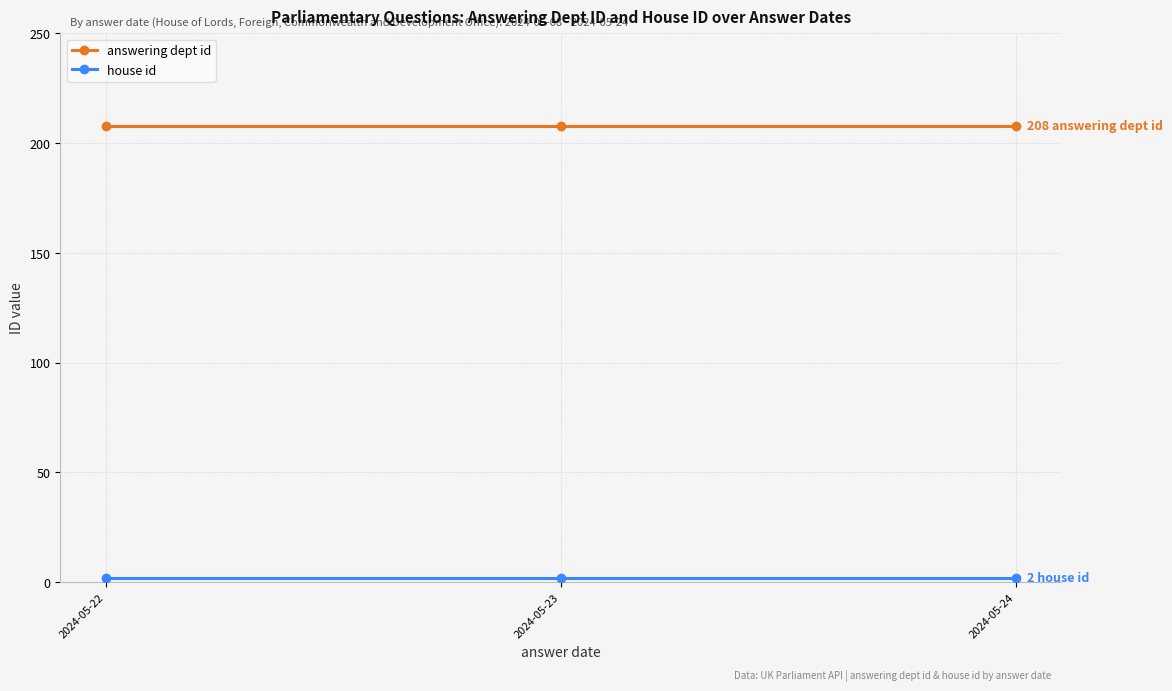

At how many categories does at least one series exceed 169?

3